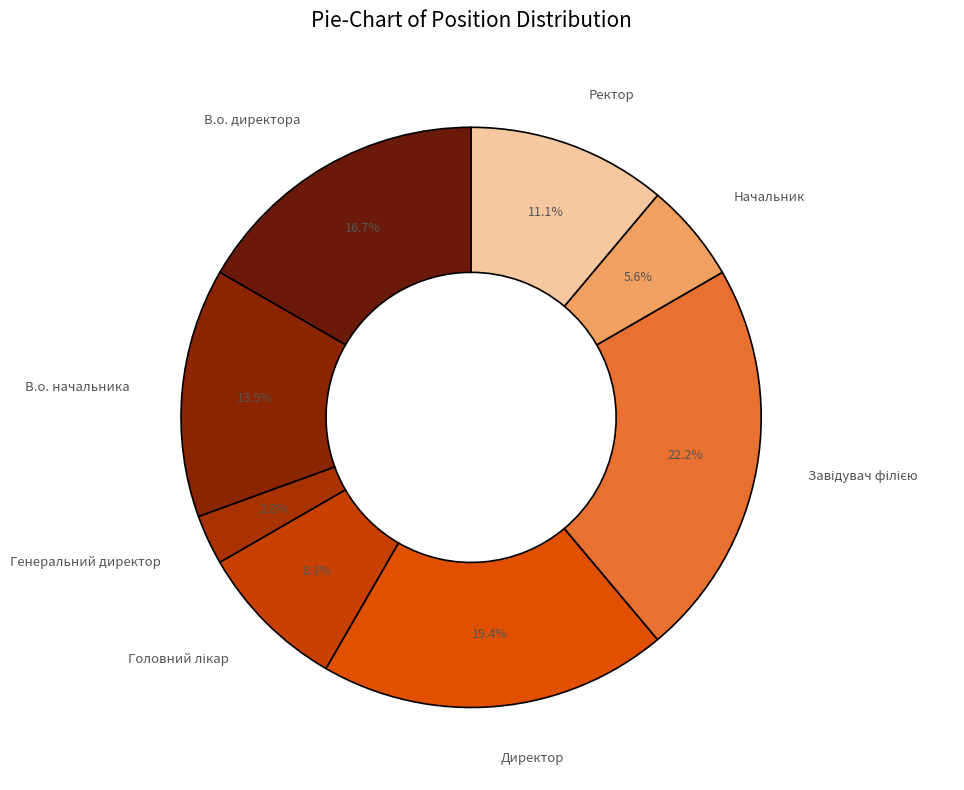

Between Директор and Генеральний директор, which is larger?

Директор